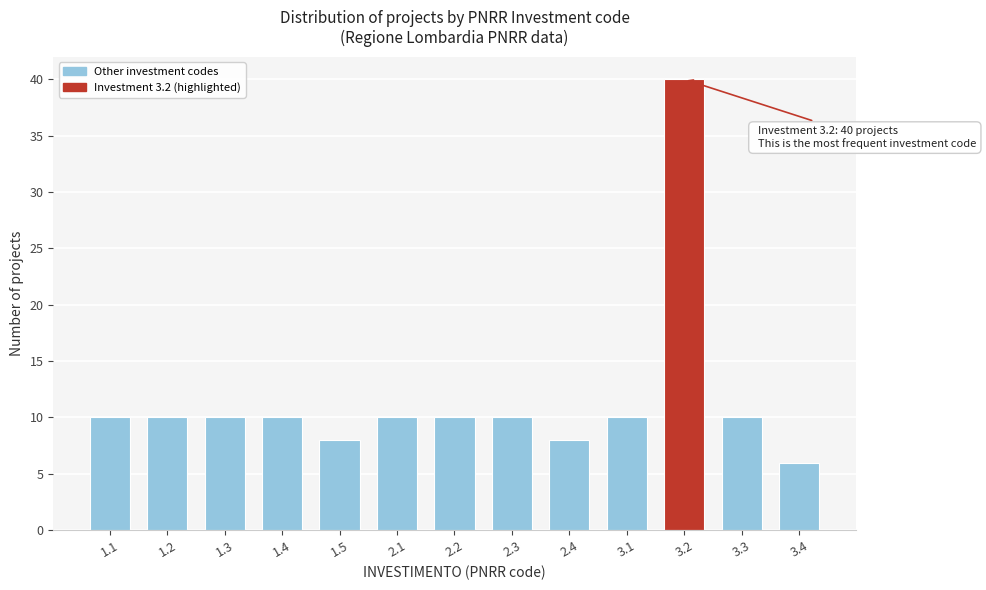

Reading left to right, transcribe all the data shown in this chart.

1.1=10	1.2=10	1.3=10	1.4=10	1.5=8	2.1=10	2.2=10	2.3=10	2.4=8	3.1=10	3.2=40	3.3=10	3.4=6